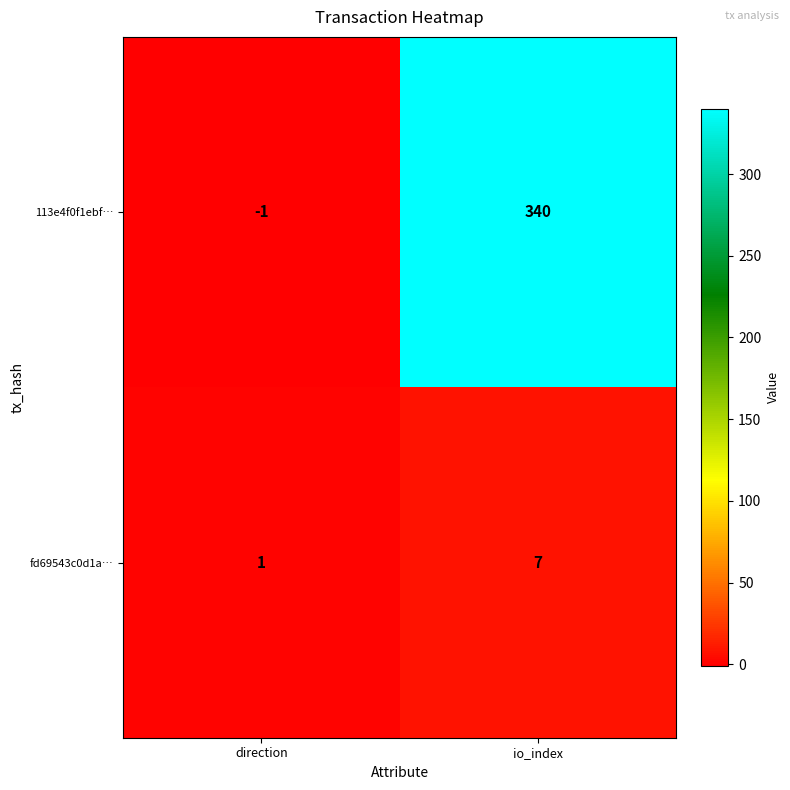

What is the difference between the maximum and minimum values in the fd69543c0d1a… series?

6